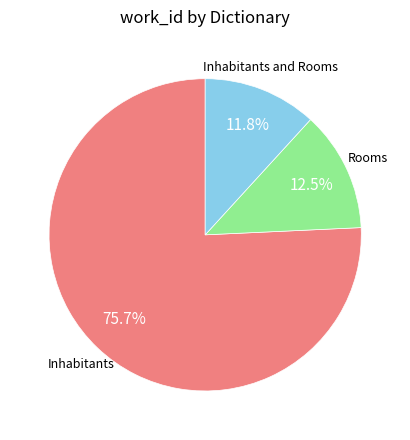

To the nearest percent, what is the average slice percentage?

33%